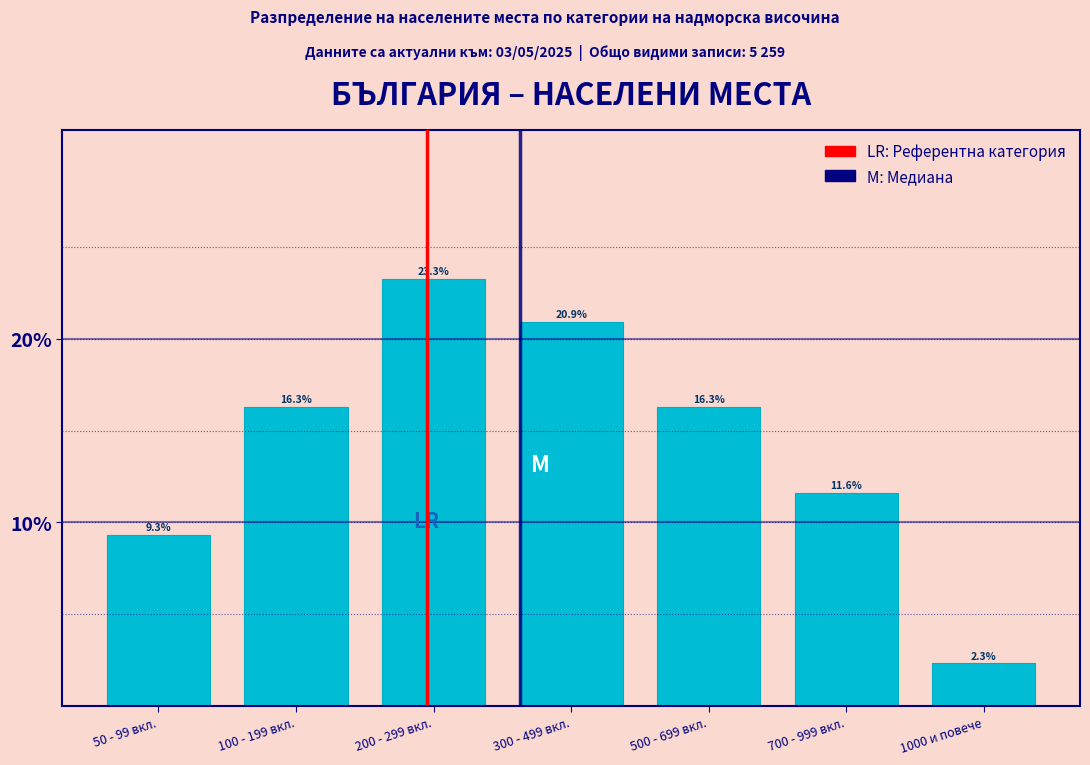

Reading left to right, transcribe all the data shown in this chart.

50 - 99 вкл.=9.3	100 - 199 вкл.=16.3	200 - 299 вкл.=23.3	300 - 499 вкл.=20.9	500 - 699 вкл.=16.3	700 - 999 вкл.=11.6	1000 и повече=2.3